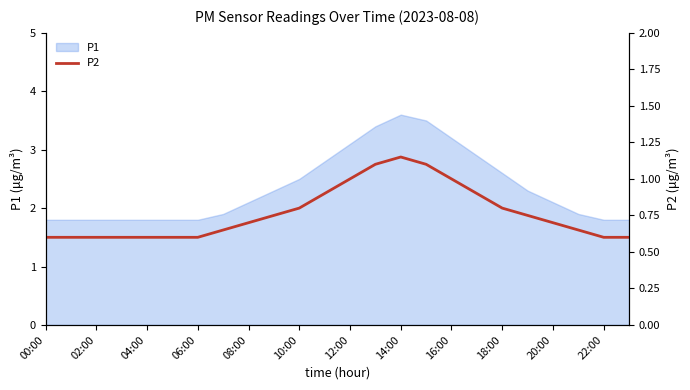

Reading left to right, extract all data points from this chart.

0.6	0.6	0.6	0.6	0.6	0.6	0.6	0.7	0.7	0.8	0.8	0.9	1.0	1.1	1.1	1.1	1.0	0.9	0.8	0.8	0.7	0.7	0.6	0.6